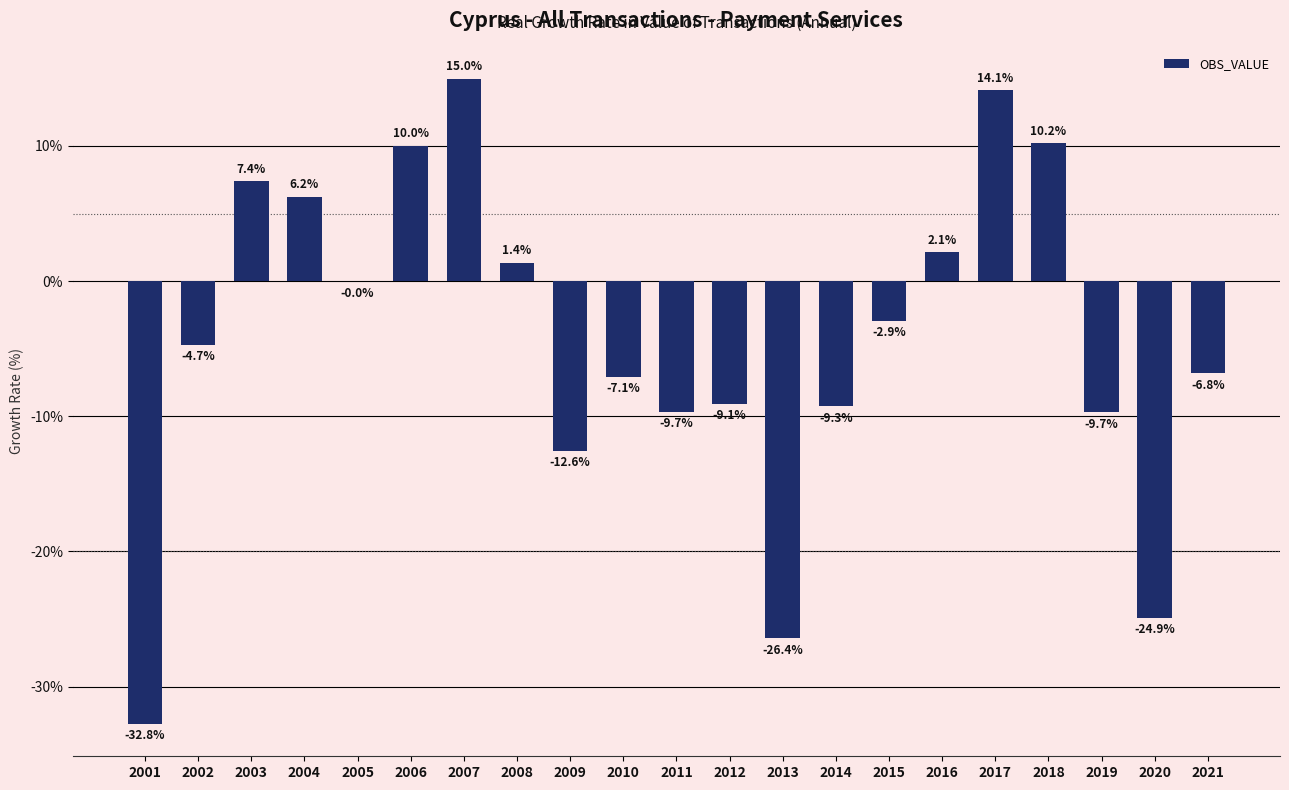

Count the number of values greater than -4.

10